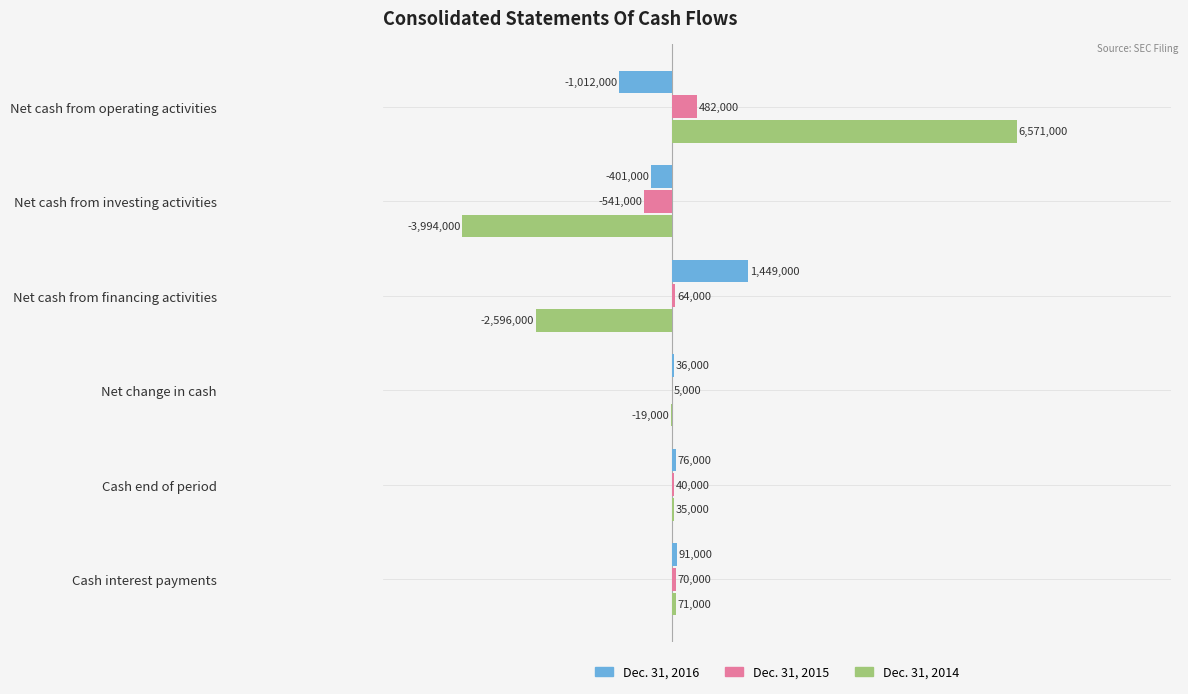

Reading left to right, list all the values displayed in this chart.

Dec. 31, 2016: -1012000	-401000	1449000	36000	76000	91000
Dec. 31, 2015: 482000	-541000	64000	5000	40000	70000
Dec. 31, 2014: 6571000	-3994000	-2596000	-19000	35000	71000